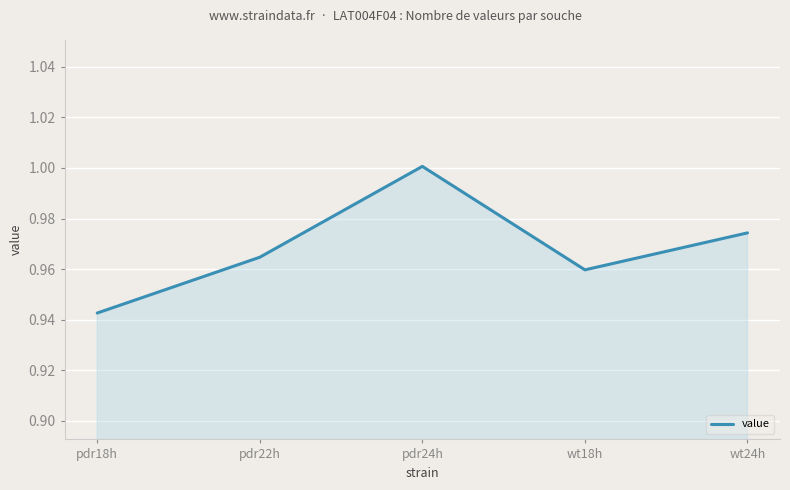

What position from the left is pdr18h?

1